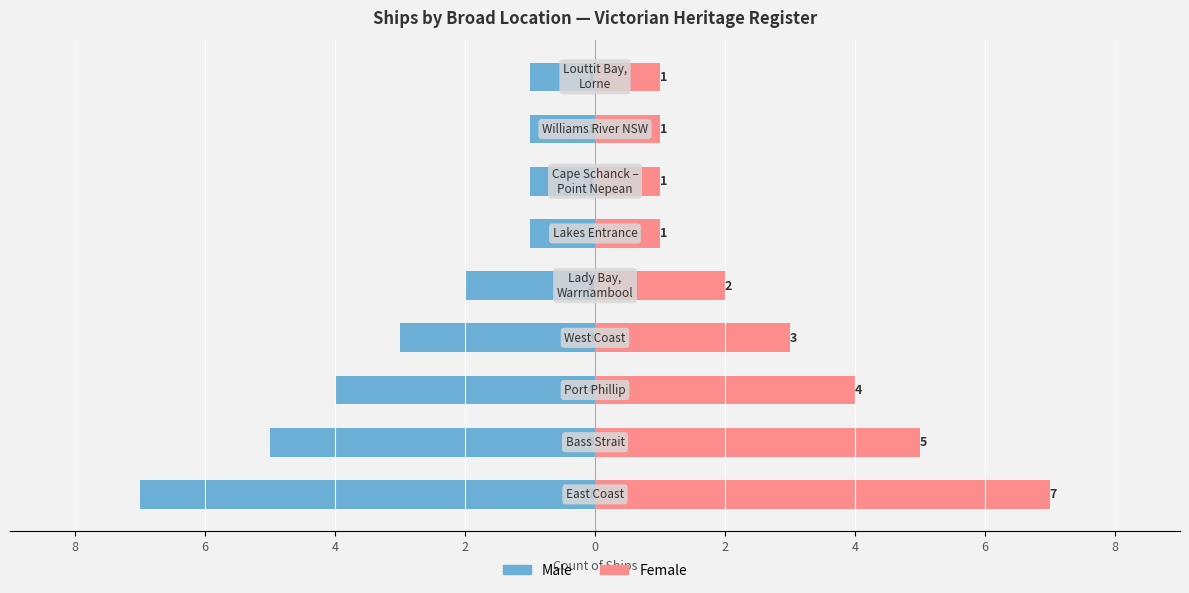

How many bars are there in total?

18